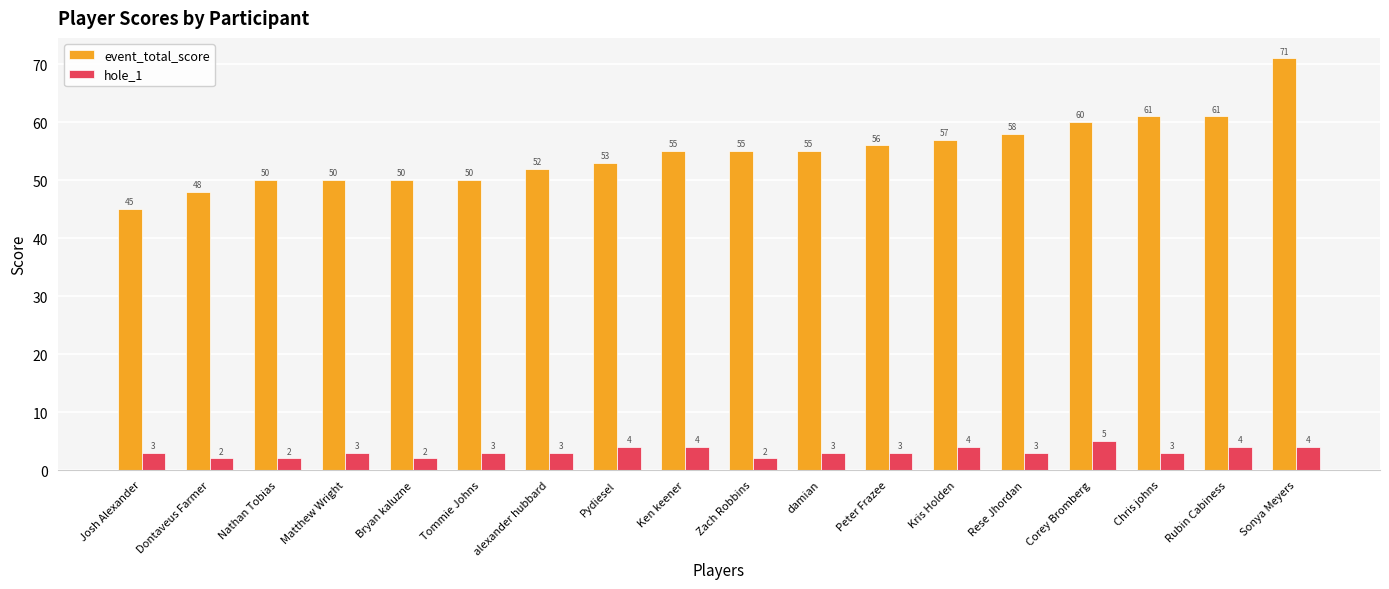

What is the minimum value shown in the chart?

2